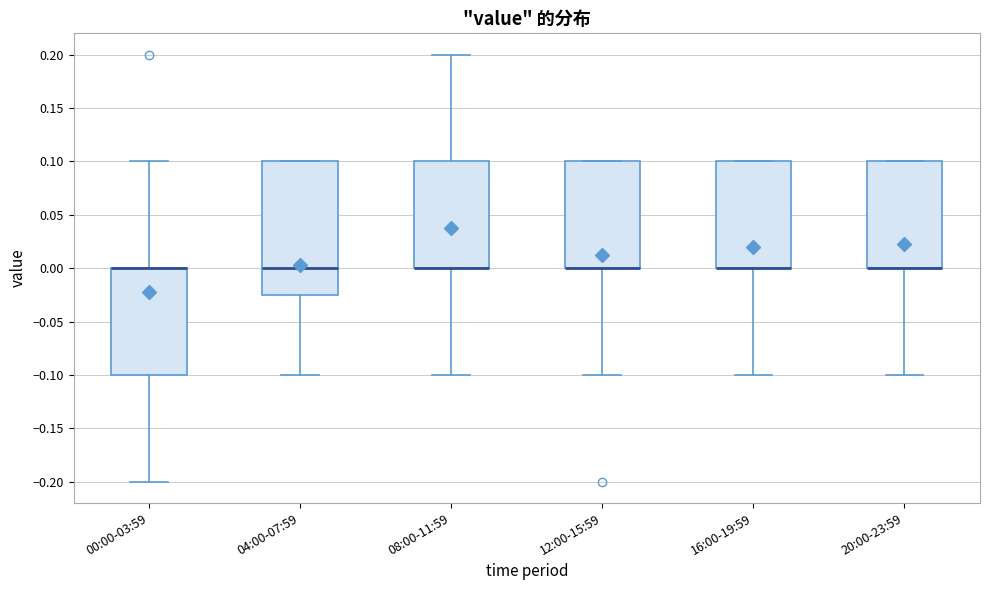

Which box is the tallest, from its lower edge to its upper edge?

04:00-07:59